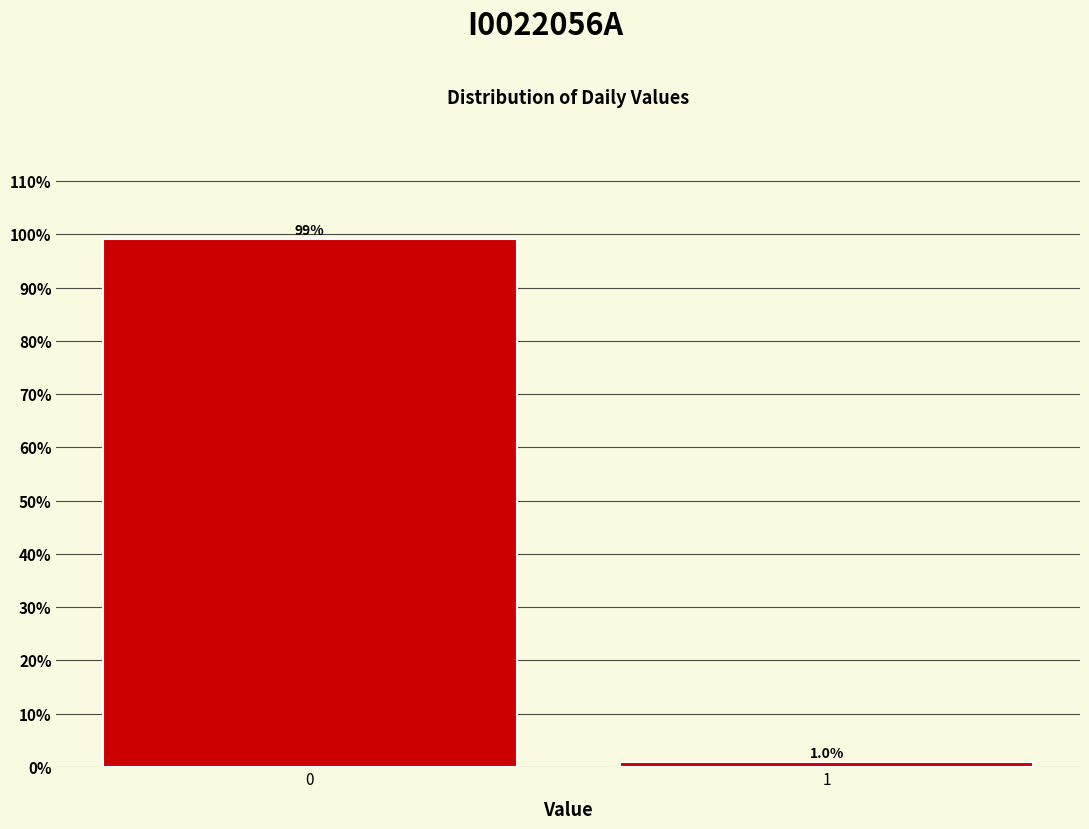

Reading left to right, transcribe all the data shown in this chart.

99.0	1.0